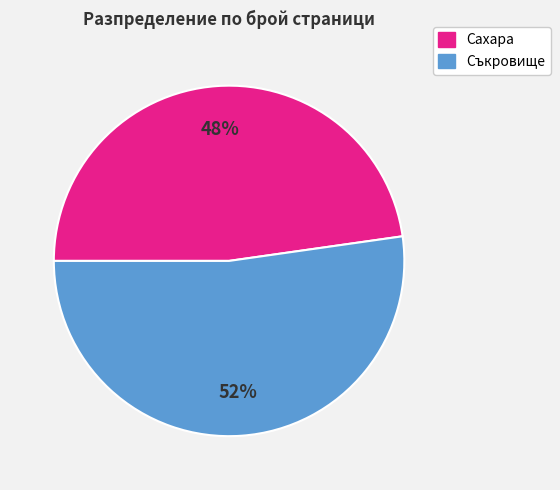

Is the sum of Съкровище and Сахара greater than half?

Yes